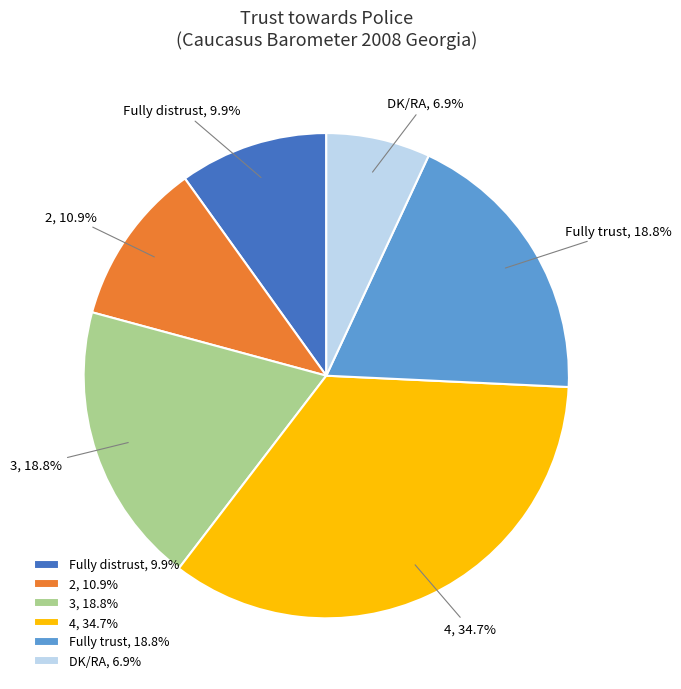

Approximately how many times larger is the value at 4 compared to Fully distrust?

3.5